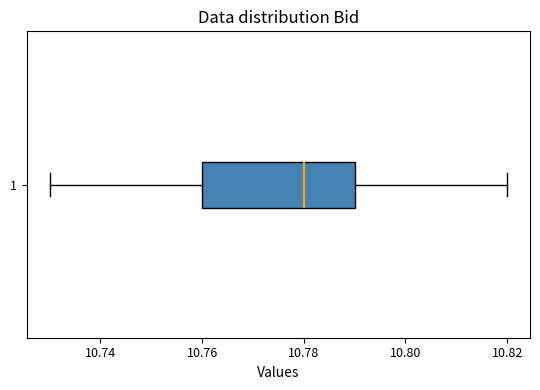

Read this box plot against the x-axis: the position of the median line, the range covered by the box, and the ends of both whiskers. The values are not printed on the chart, so give them approximately, as read against the axis.

median 10.78, box 10.76 to 10.79, whiskers 10.73 to 10.82